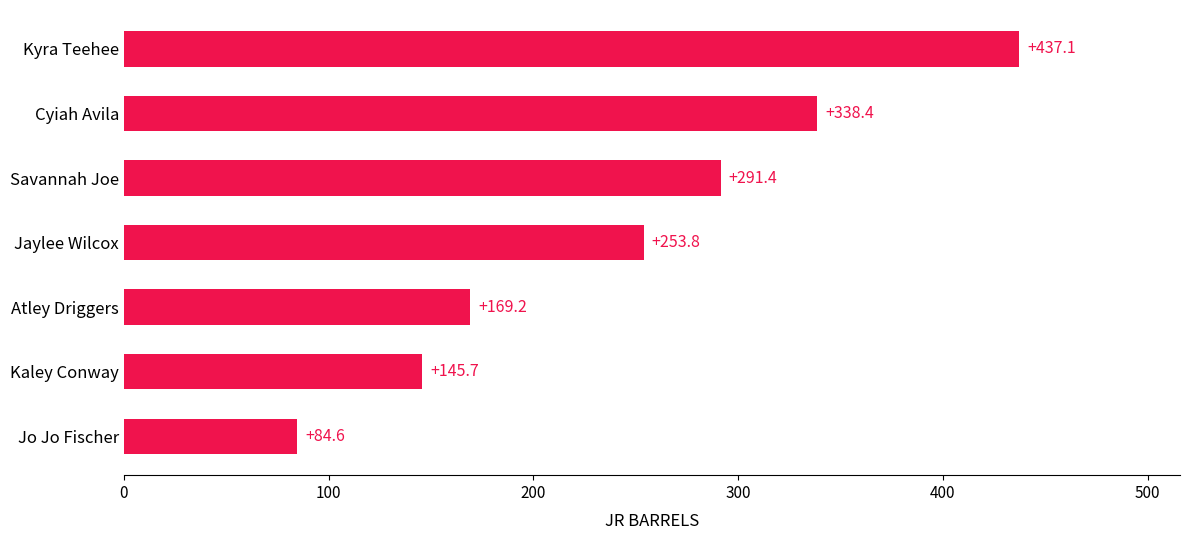

How many values exceed 253?

4